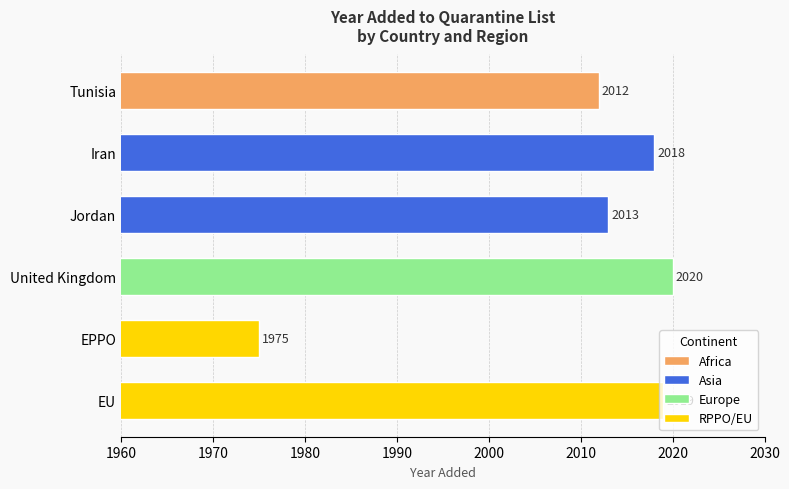

Which series has the largest total across all categories?

Asia